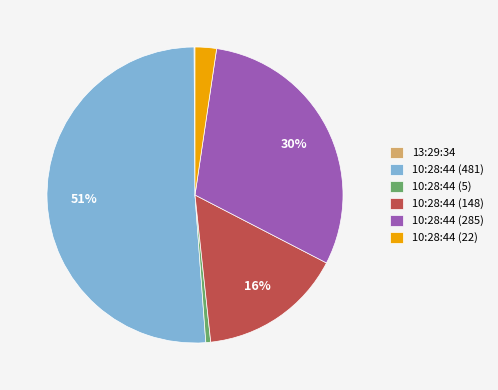

Which has a higher value, 10:28:44 (5) or 10:28:44 (481)?

10:28:44 (481)